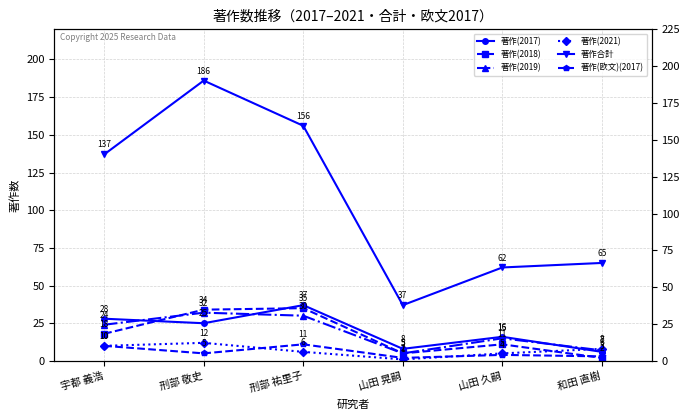

How many interior local peaks does the 著作(2021) series have?

1